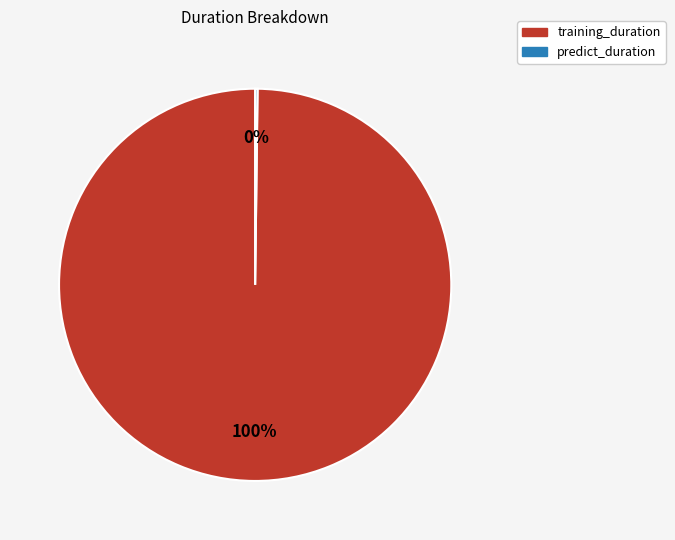

Is there any slice that represents more than half of the pie?

Yes